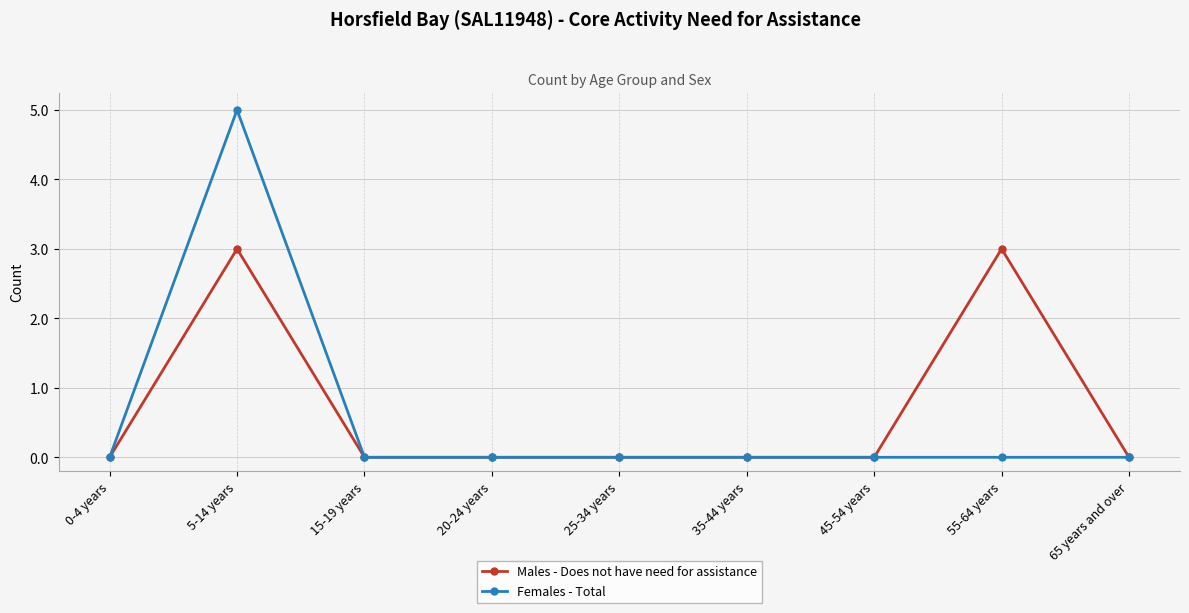

Which series has the widest spread of values?

Females - Total